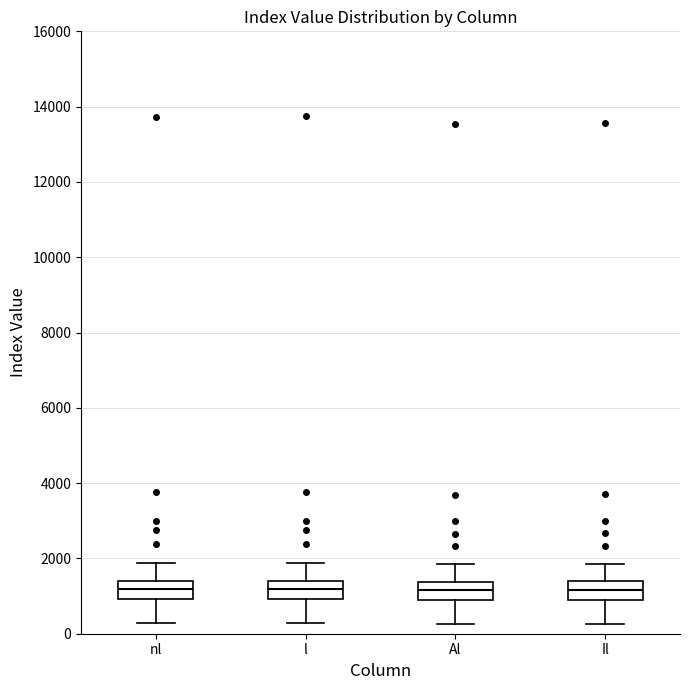

Reading left to right, read every box against the y-axis: the position of its median line, the range the box covers, and the ends of its whiskers. The values are not printed on the chart, so give them approximately, as read against the axis.

nl: median 1200, box 1000 to 1400, whiskers 200 to 1800
l: median 1200, box 1000 to 1400, whiskers 200 to 1800
Al: median 1200, box 800 to 1400, whiskers 200 to 1800
Il: median 1200, box 800 to 1400, whiskers 200 to 1800